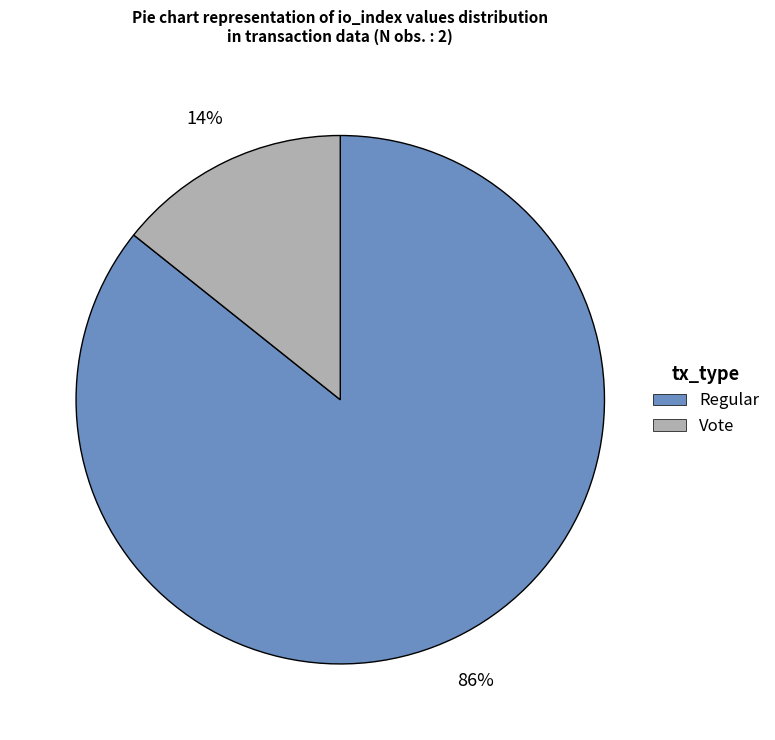

Which has a higher value, Vote or Regular?

Regular